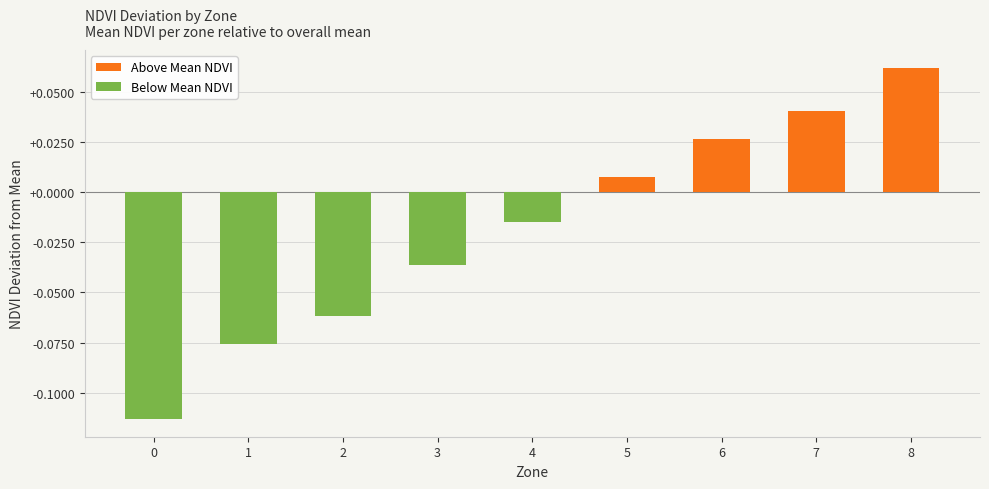

At which label does the data first exceed 0?

5